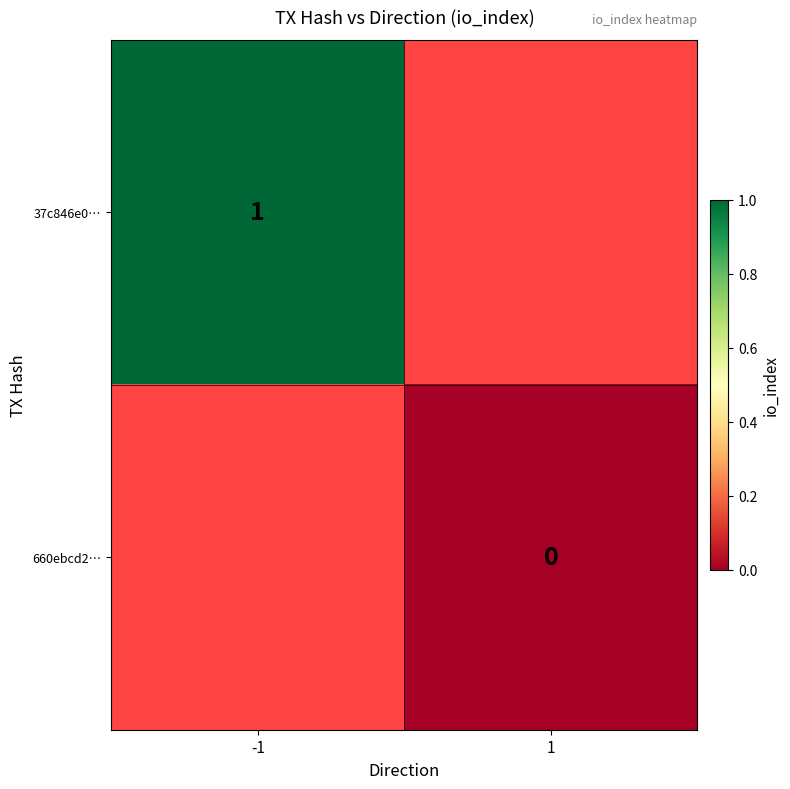

Between -1 and 1, which is larger?

1